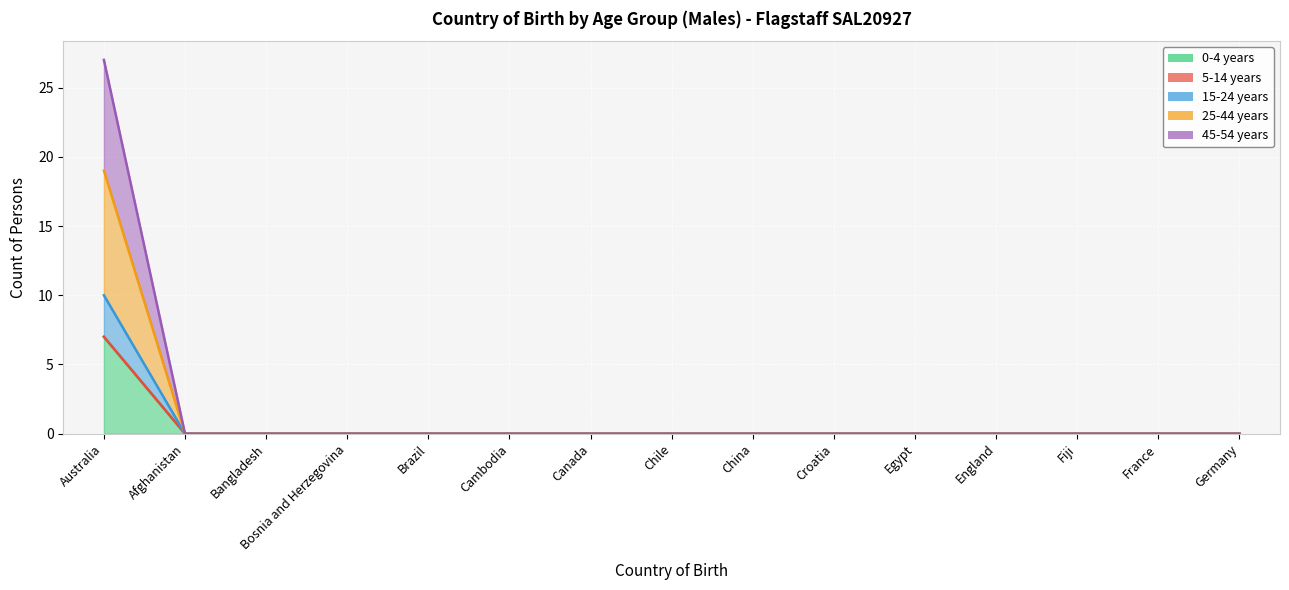

At how many categories does at least one series exceed 9?

1